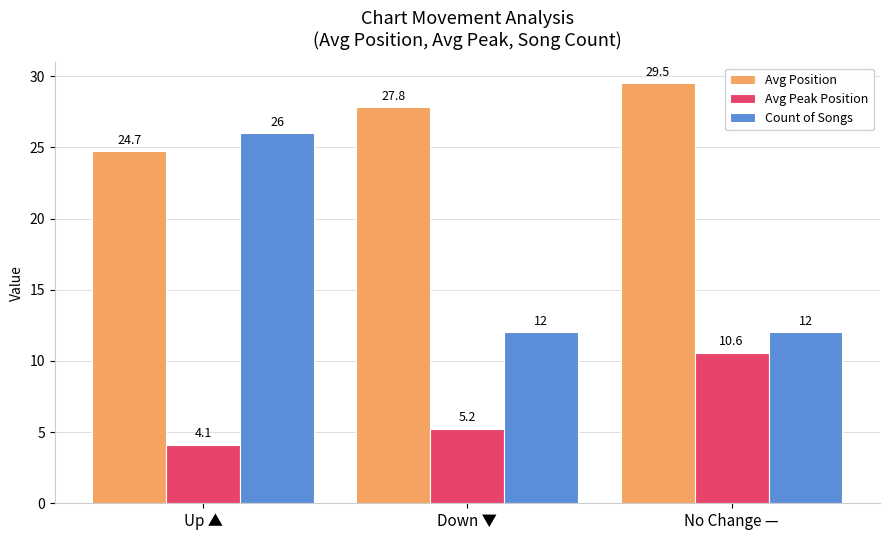

What is the label of the 1st bar from the left?

Up ▲